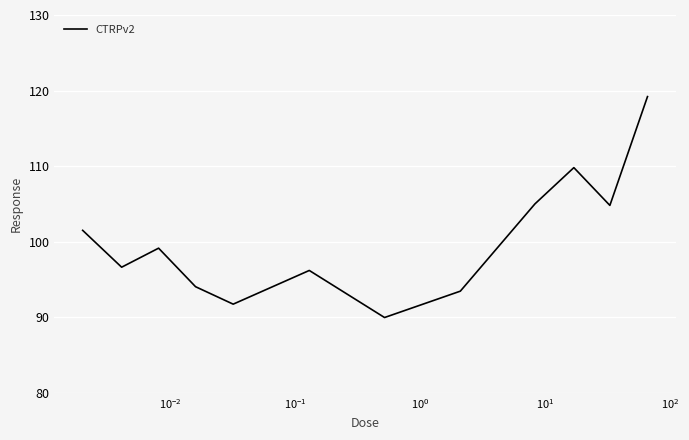

What is the difference between the maximum and minimum values?

29.2